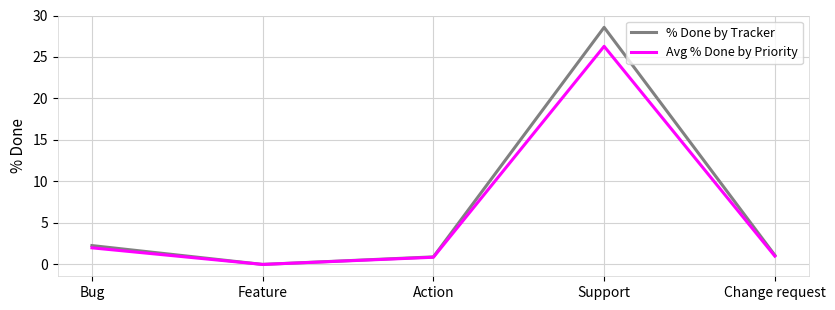

Which series has the widest spread of values?

% Done by Tracker